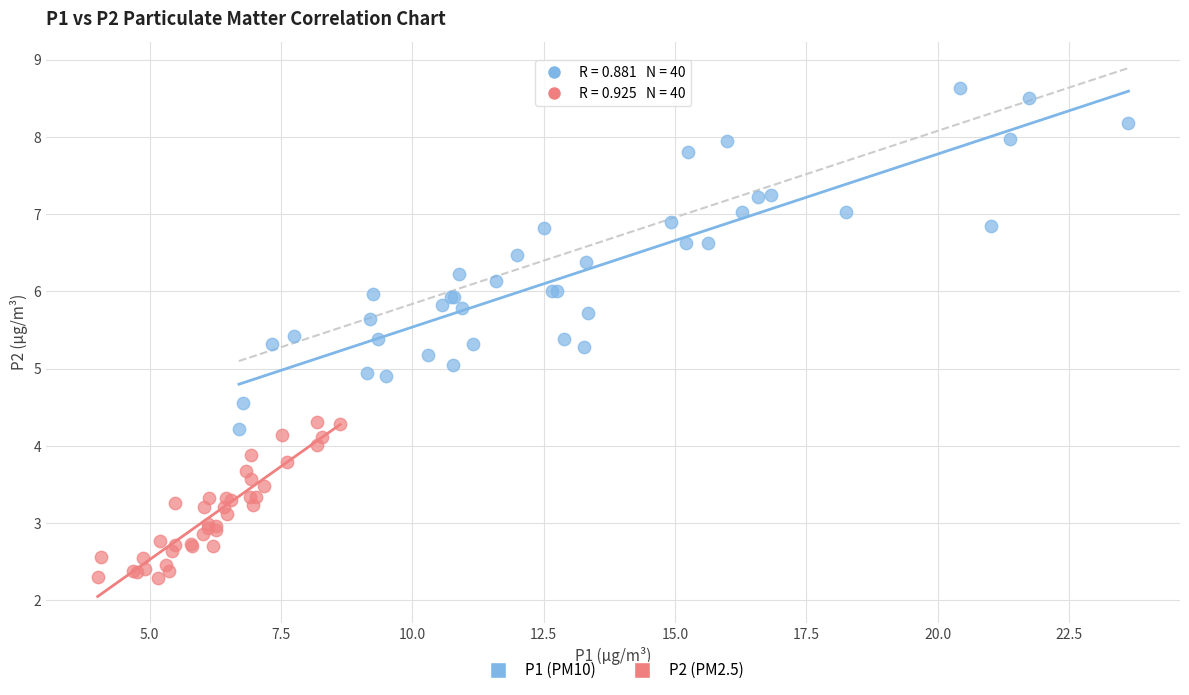

Which series has the widest spread of Y values?

P1 (PM10)